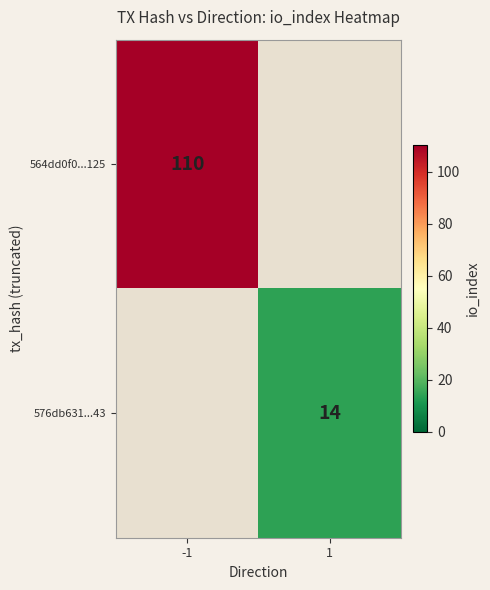

Is it true that 564dd0f0...125 equals 168 at -1?

False